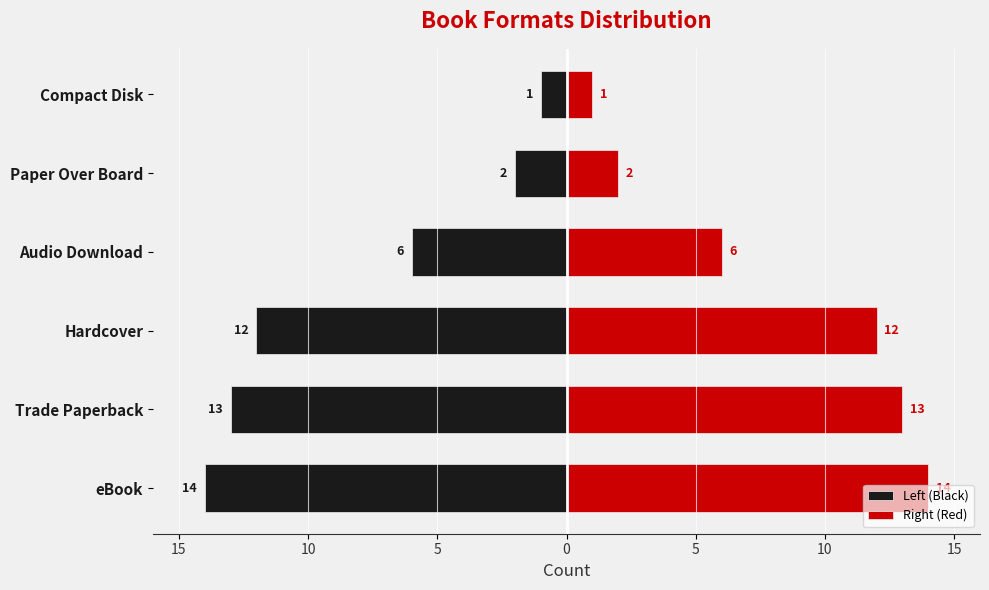

What is the average value of the Left (Black) series?

-8